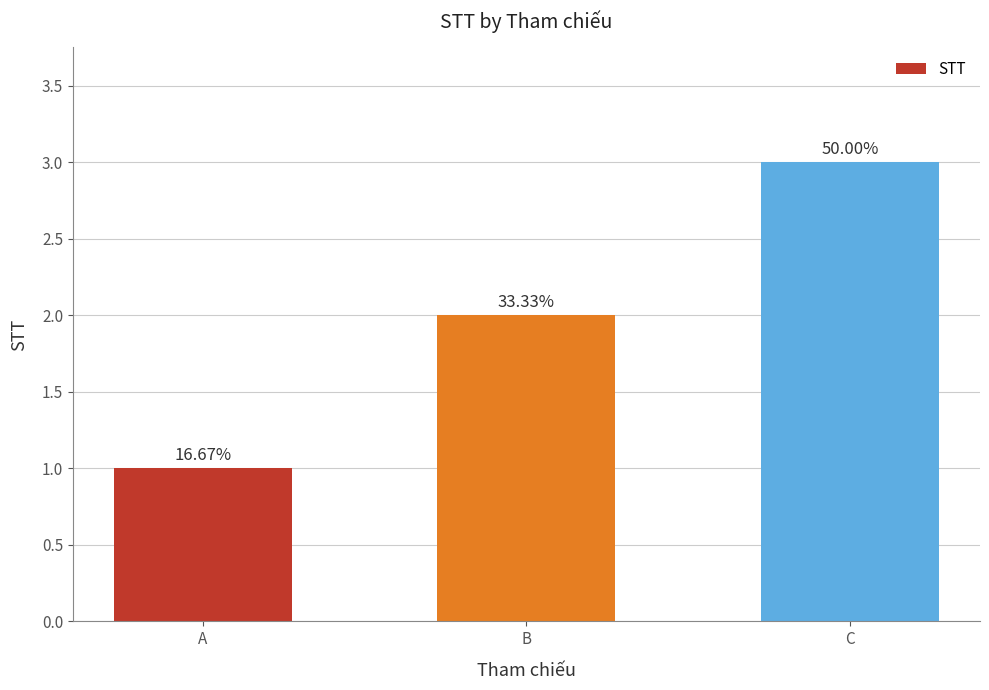

The chart shows a value of 3 at B. True or false?

False